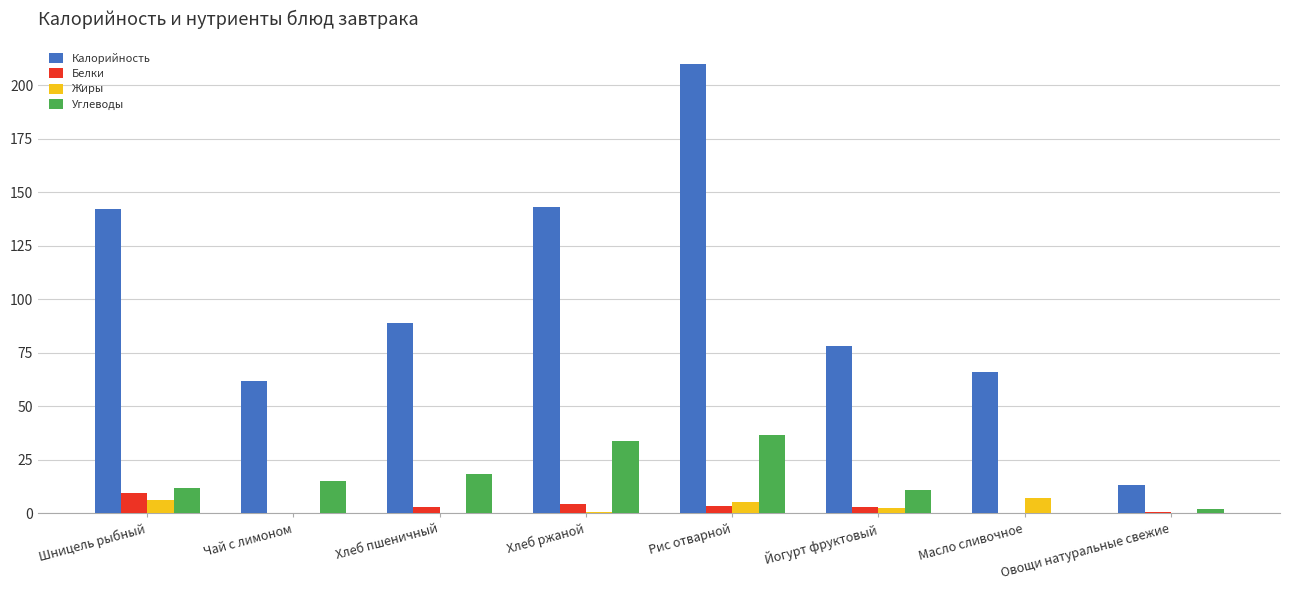

Is it true that Калорийность equals 32.5 at Хлеб пшеничный?

False